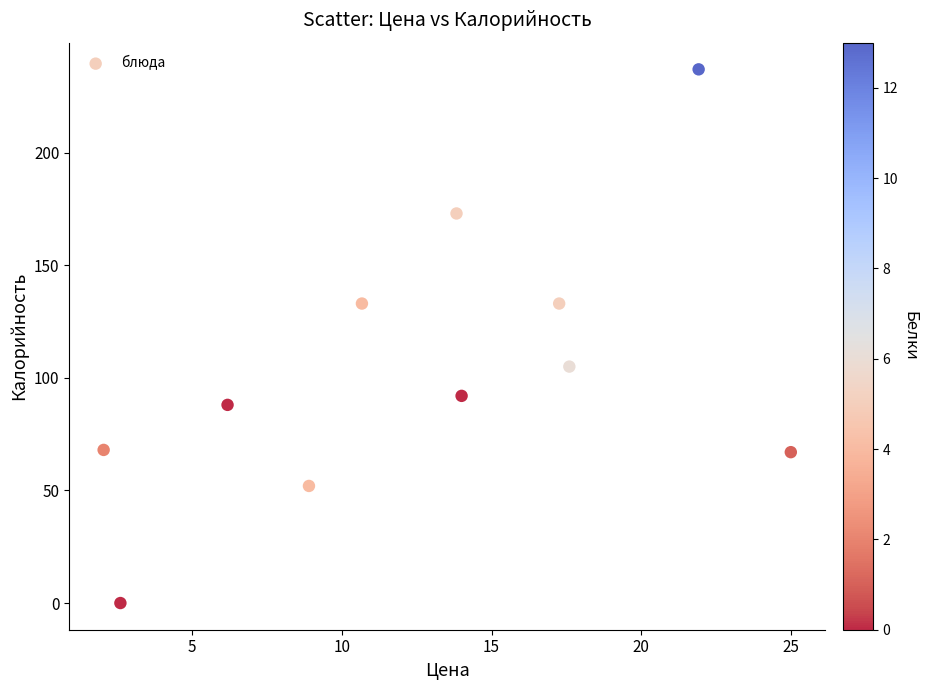

What is the range of Y values (max minus min)?

237